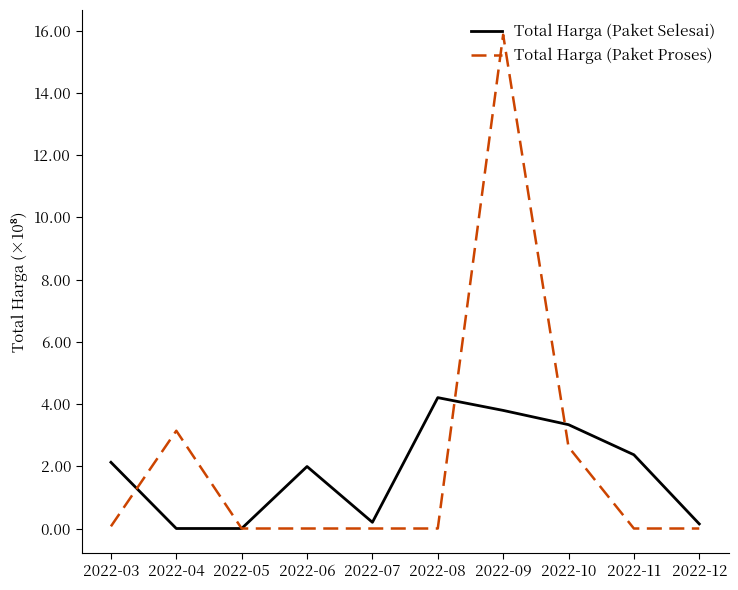

Reading right to left, transcribe all the data shown in this chart.

Total Harga (Paket Selesai): 2022-12=14750000	2022-11=236940000	2022-10=333648000	2022-09=379477000	2022-08=420543000	2022-07=19950000	2022-06=199200000	2022-05=0	2022-04=0	2022-03=212737940
Total Harga (Paket Proses): 2022-12=0	2022-11=0	2022-10=262118150	2022-09=1586800150	2022-08=0	2022-07=0	2022-06=0	2022-05=0	2022-04=314121780	2022-03=6936000